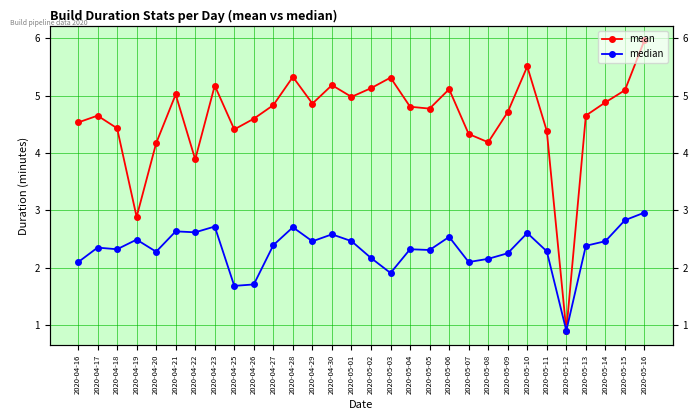

At which category is the sum across all series the highest?

2020-05-16